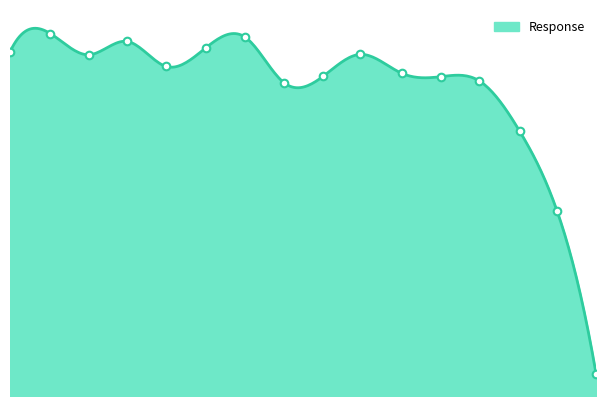

Which has a higher value, 0.0041 or 0.065?

0.0041